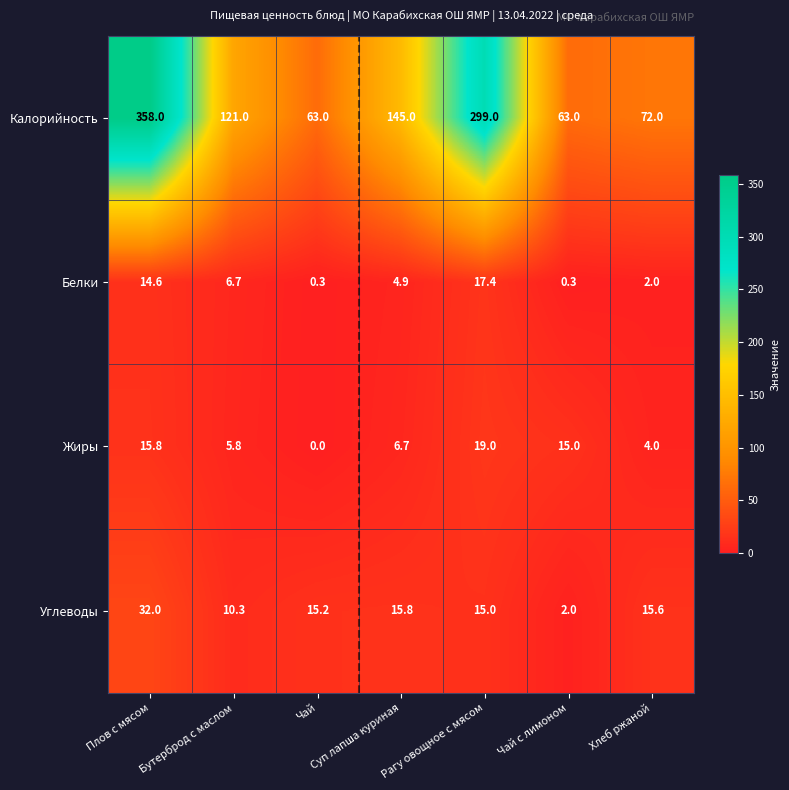

At which category is the sum across all series the highest?

Плов с мясом